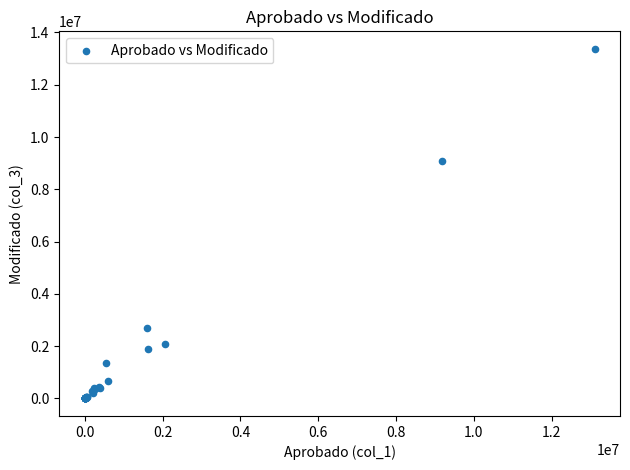

What Y value in the scatter plot is closest to 6687223?

9079269.1